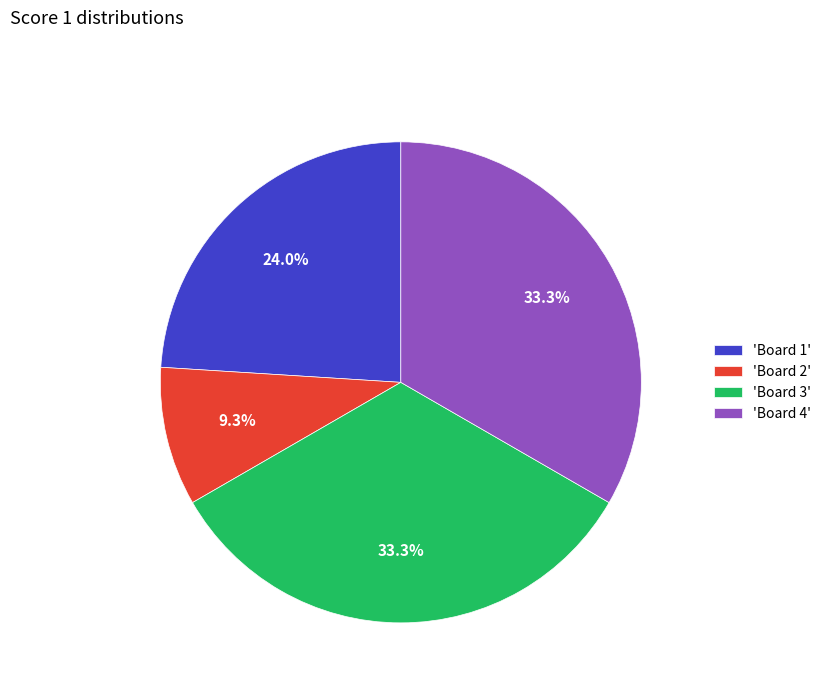

What is the smallest slice in the pie chart?

'Board 2'